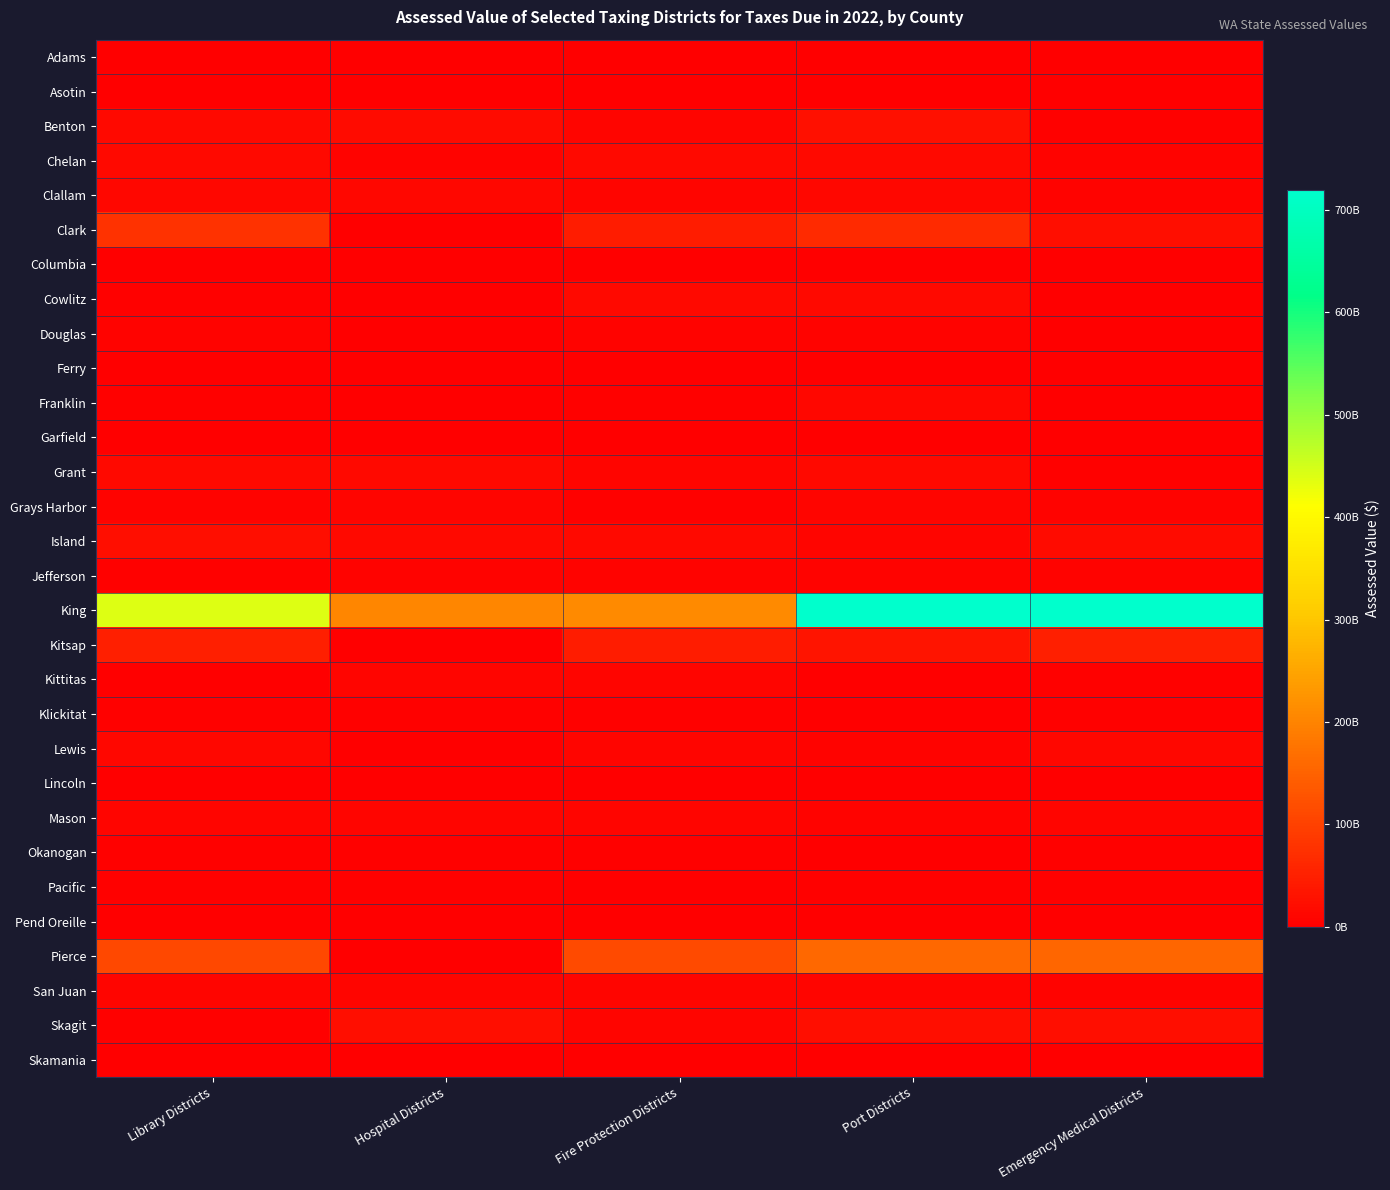

At which category is the sum across all series the highest?

Port Districts